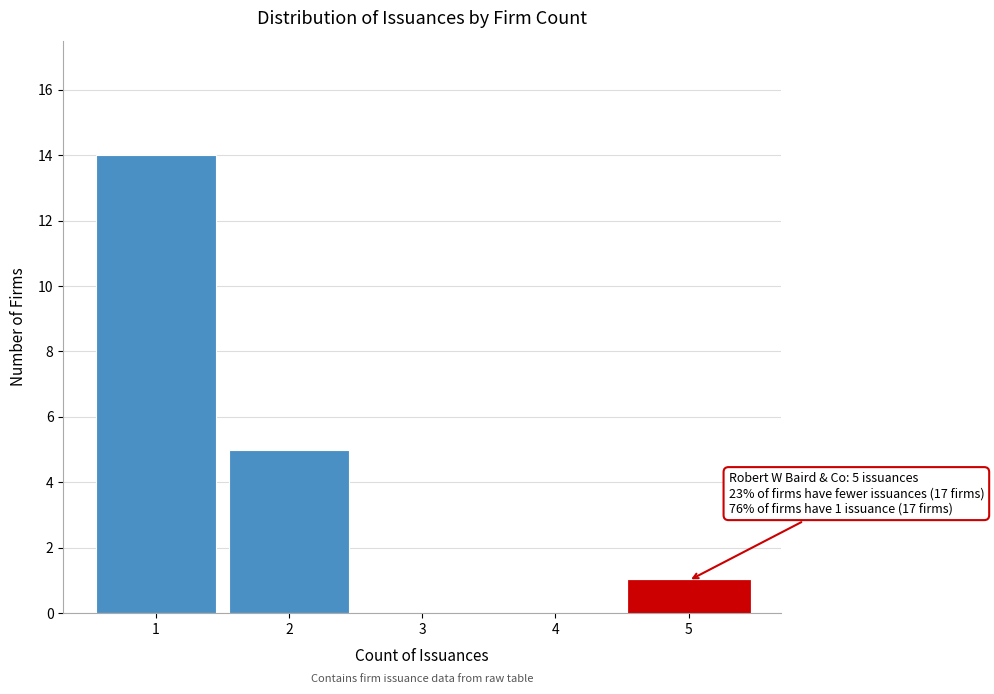

Over which range of the x-axis is the bar tallest?

0.5 to 1.5